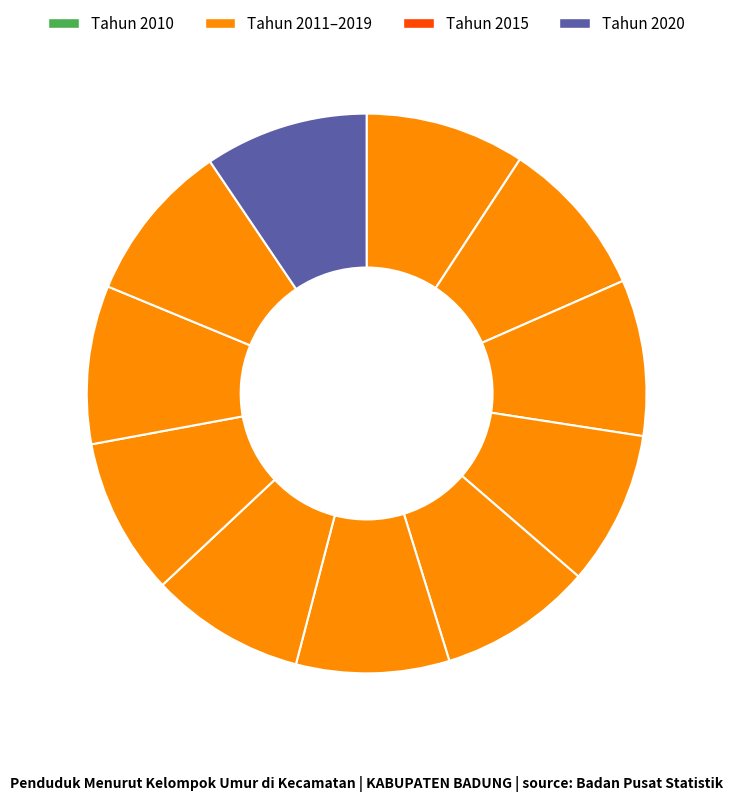

How many segments does this pie chart have?

11